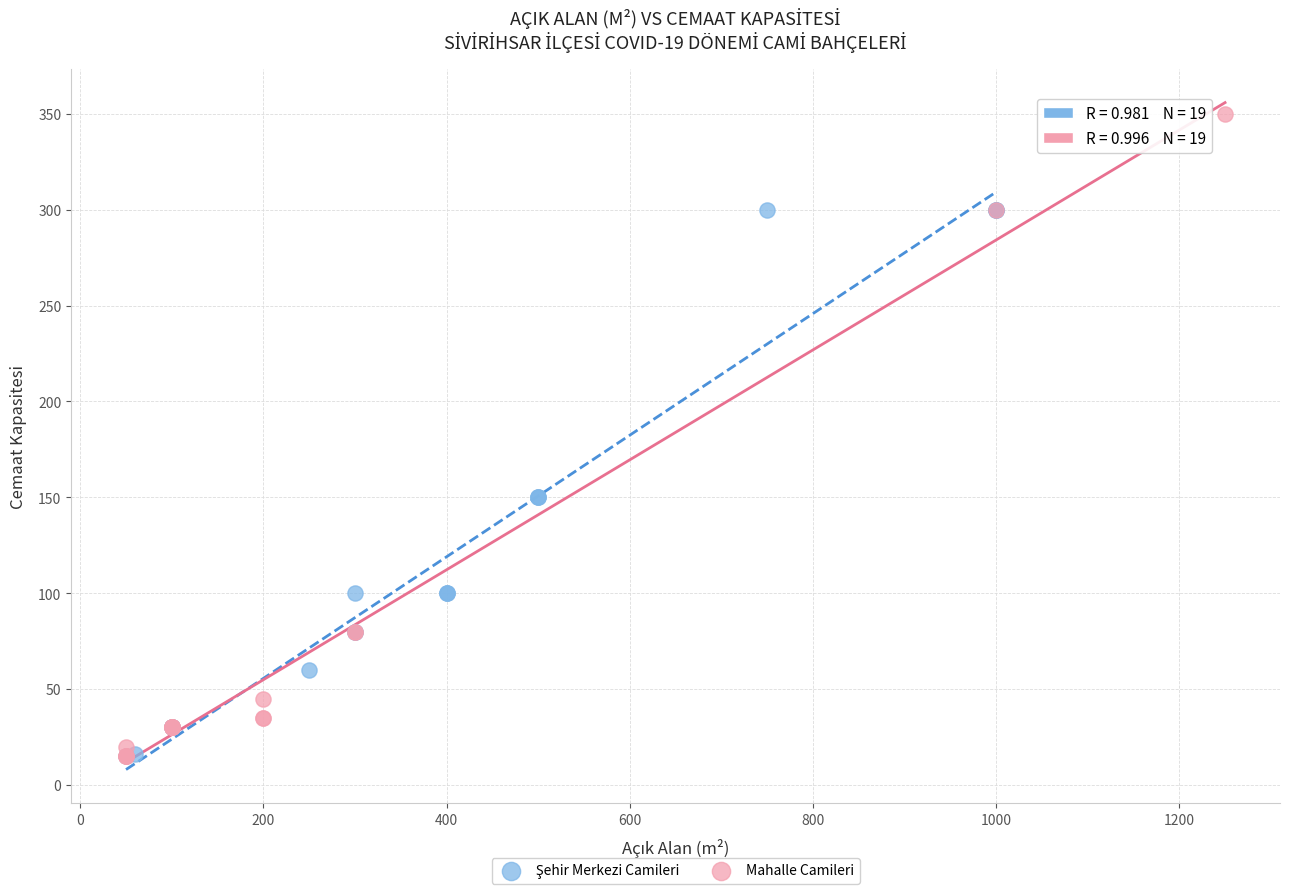

Which series contains the highest Y value?

Mahalle Camileri